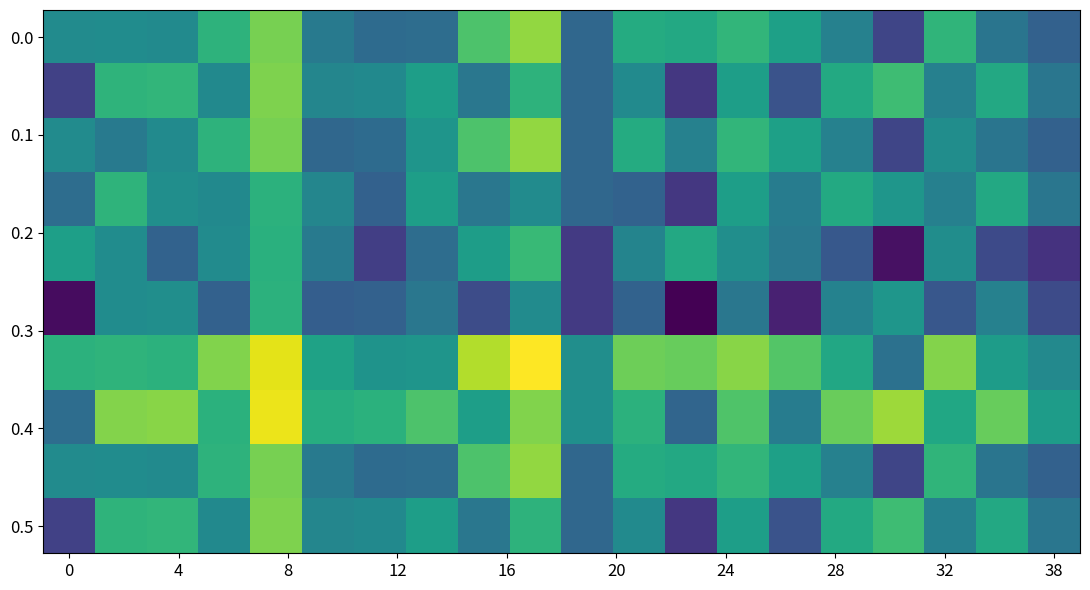

What is the minimum value shown in the chart?

-97.8